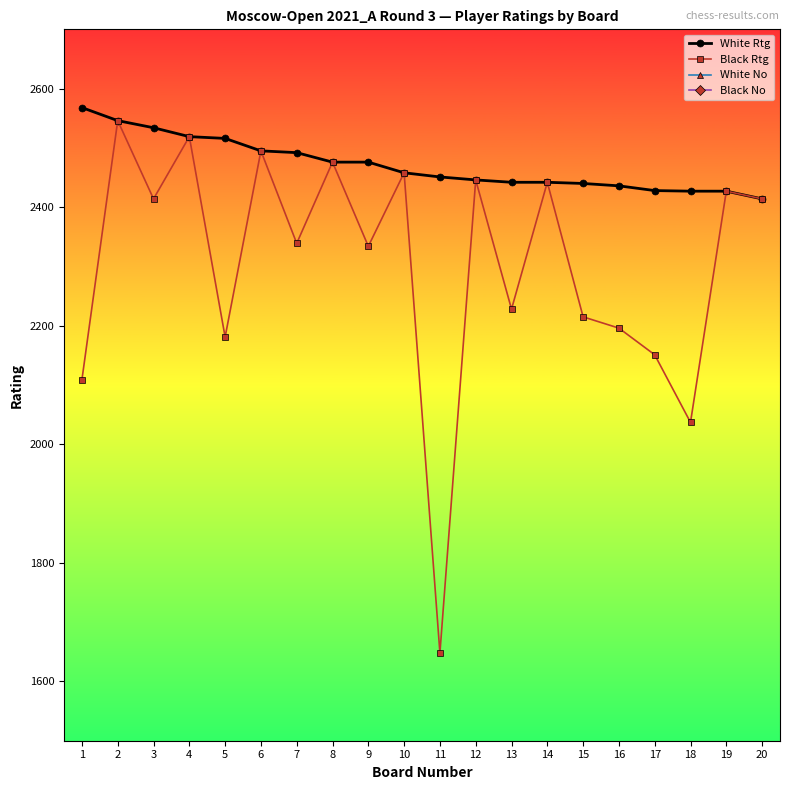

What is the difference between the second highest and minimum values in the Black Rtg series?

871